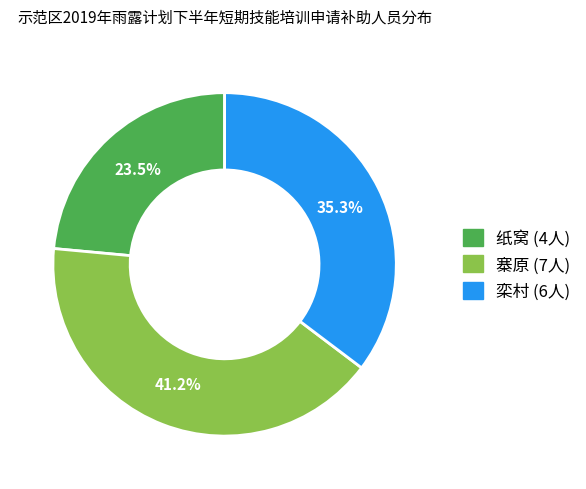

To the nearest percent, what is the combined percentage of 栾村 and 纸窝?

59%